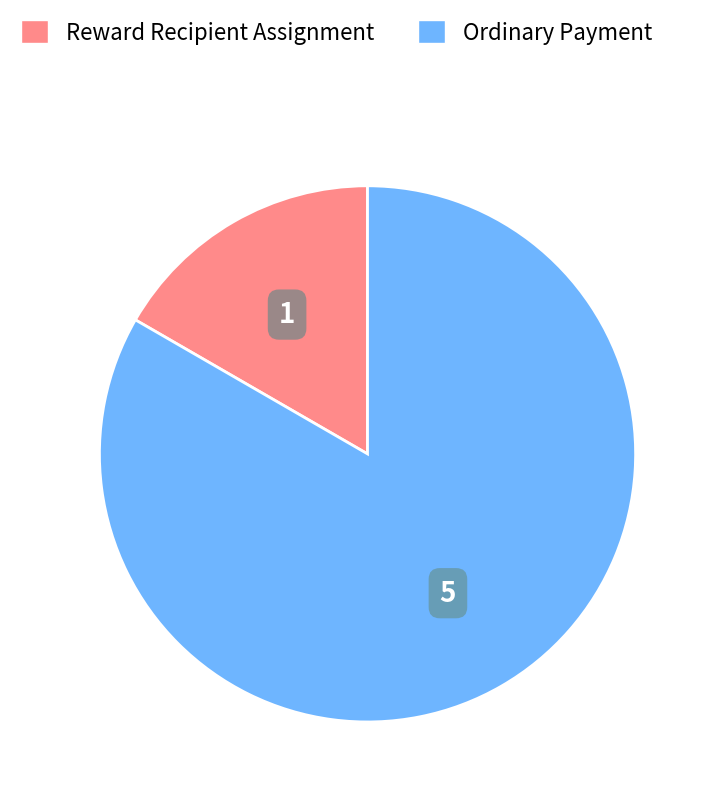

Between Reward Recipient Assignment and Ordinary Payment, which is larger?

Ordinary Payment